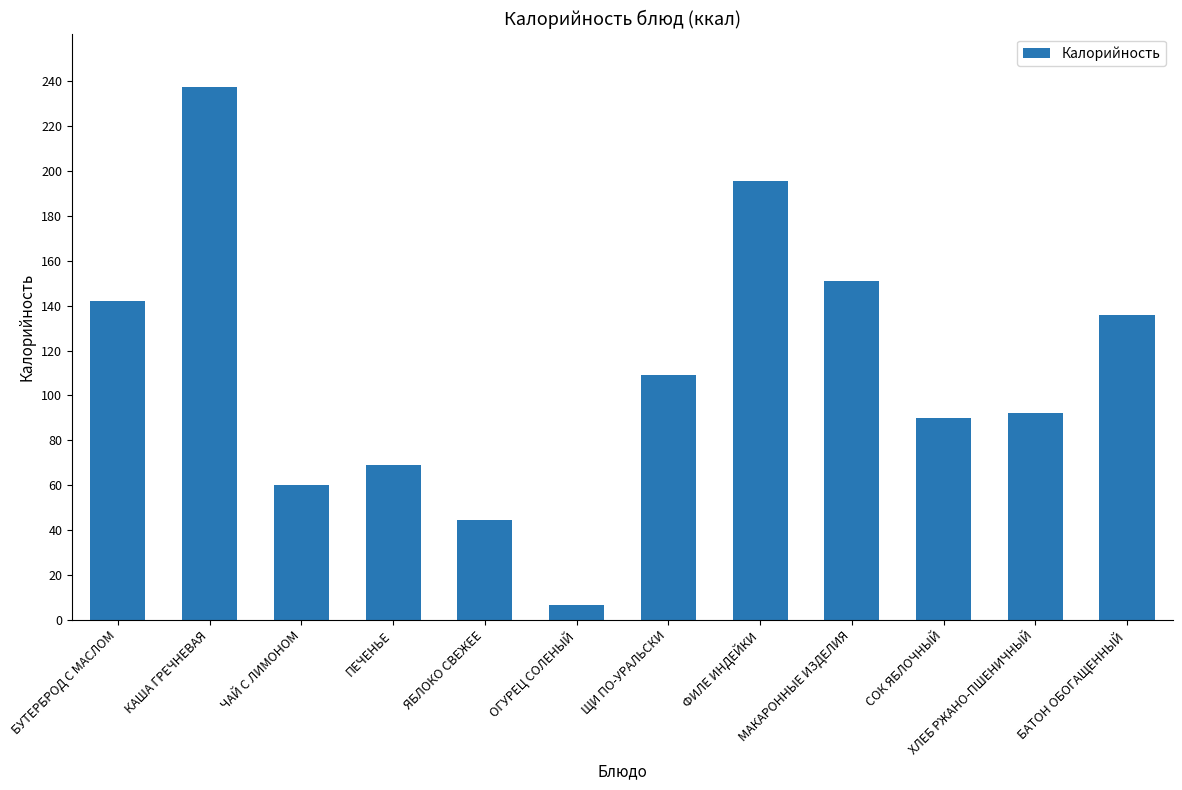

How many categories are shown in the chart?

12